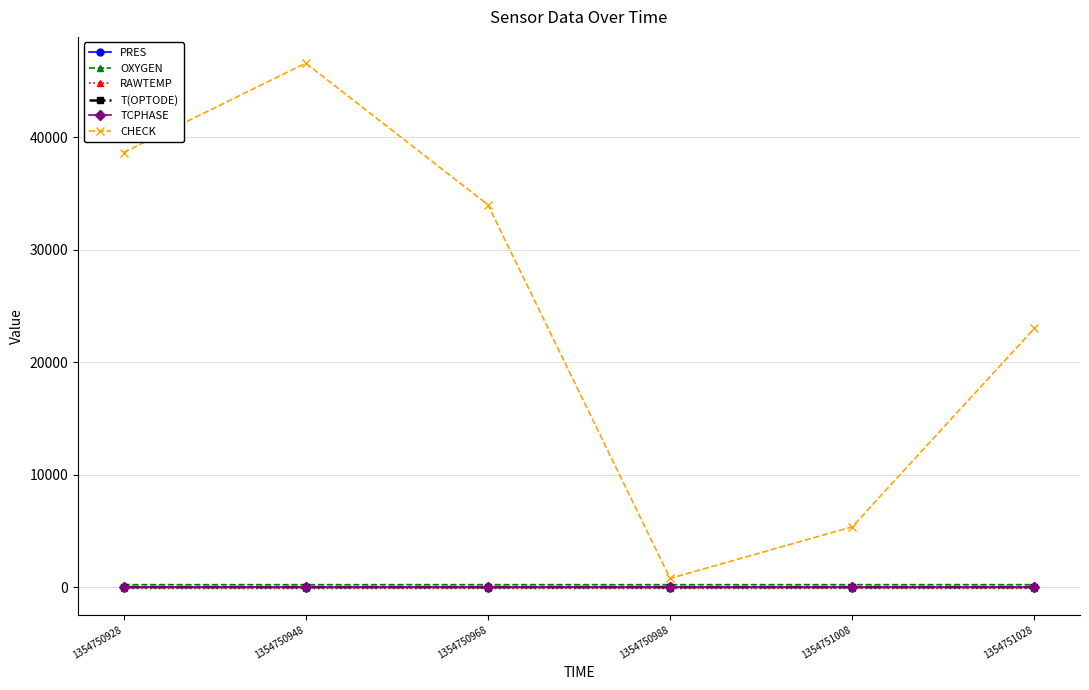

Count the number of categories in the chart.

6